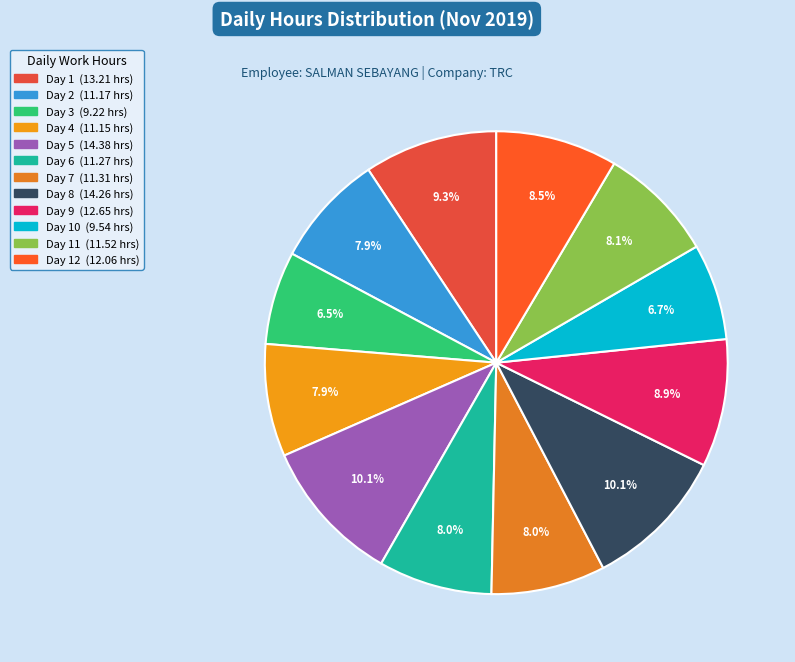

Rank the categories by value from highest to lowest.

Day 5, Day 8, Day 1, Day 9, Day 12, Day 11, Day 7, Day 6, Day 2, Day 4, Day 10, Day 3